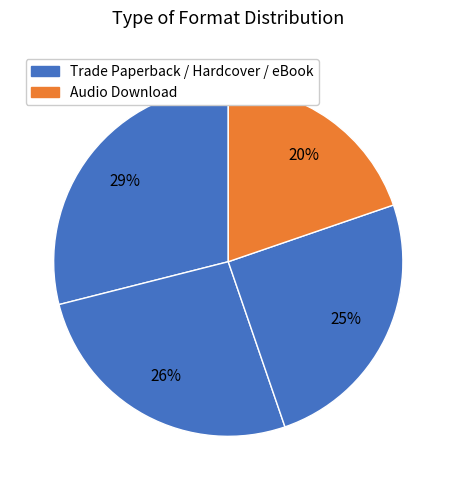

How many segments does this pie chart have?

4